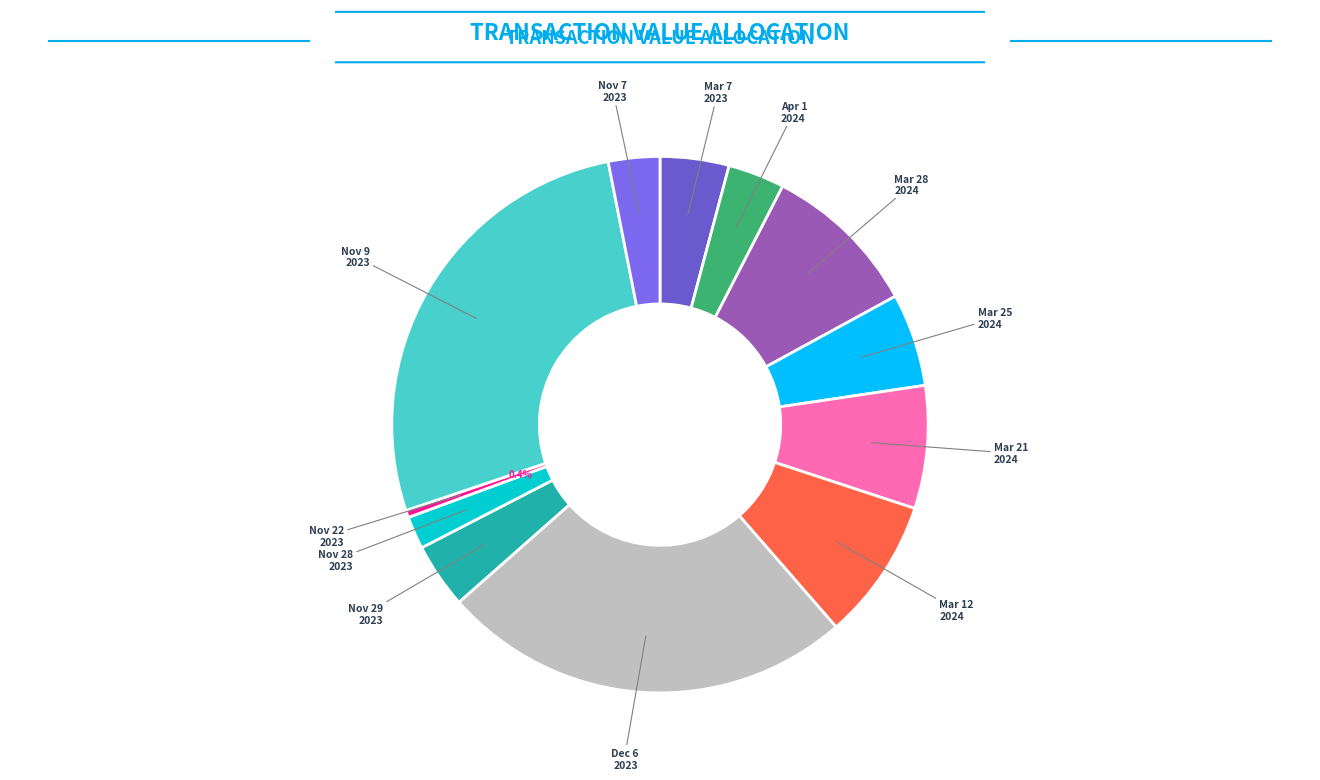

Rank the categories by value from highest to lowest.

2023-11-09, 2023-12-06, 2024-03-28, 2024-03-12, 2024-03-21, 2024-03-25, 2023-03-07, 2023-11-29, 2024-04-01, 2023-11-07, 2023-11-28, 2023-11-22